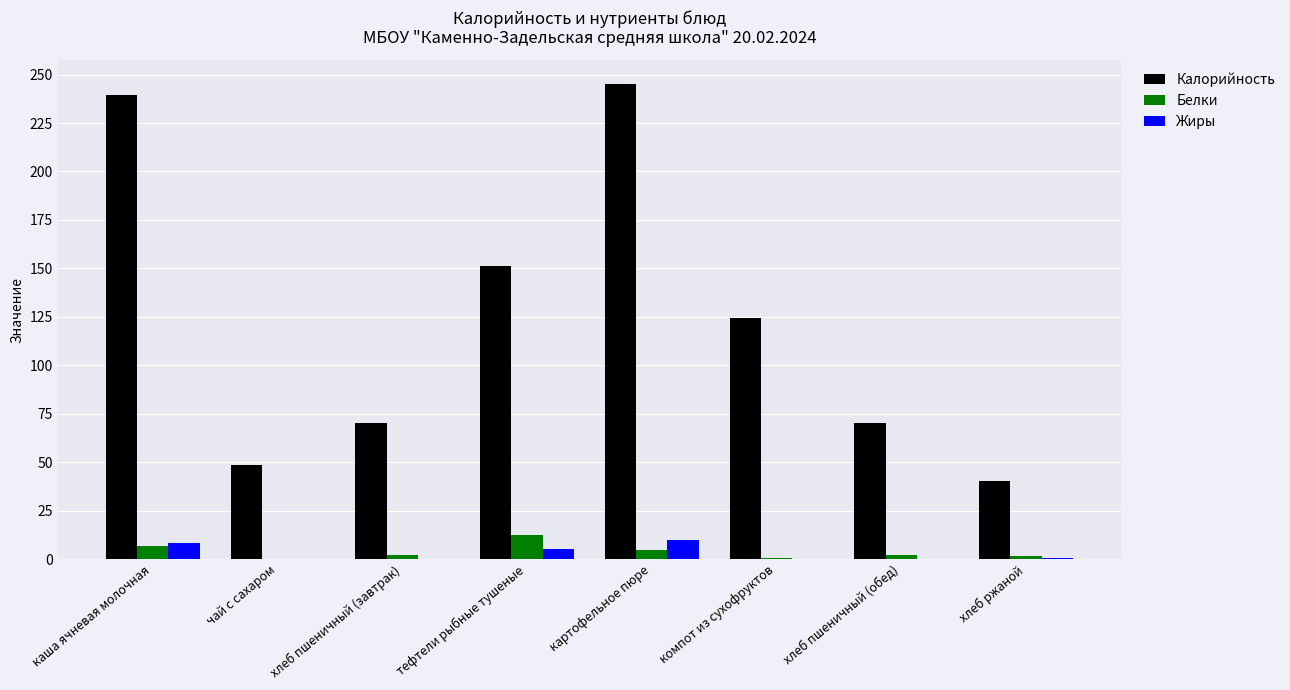

What is the total value across all series at тефтели рыбные тушеные?

169.2